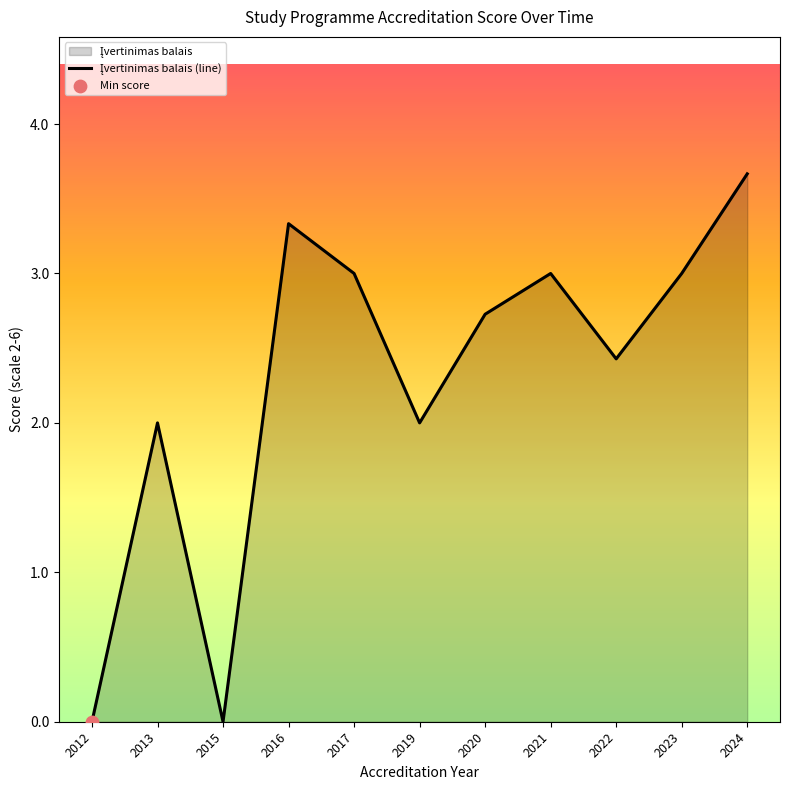

Approximately how many times larger is the value at 2019 compared to 2021?

0.7